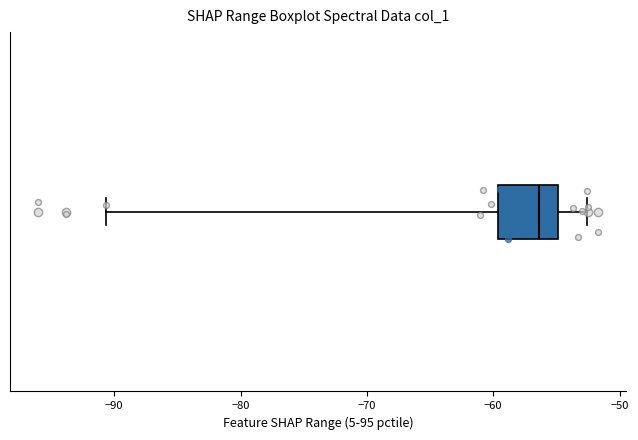

Transcribe this box plot: give where the median line is, the range the box spans, and where the two whiskers end, as read against the x-axis. The values are not printed on the chart, so give them approximately, as read against the axis.

median -56, box -60 to -55, whiskers -91 to -53